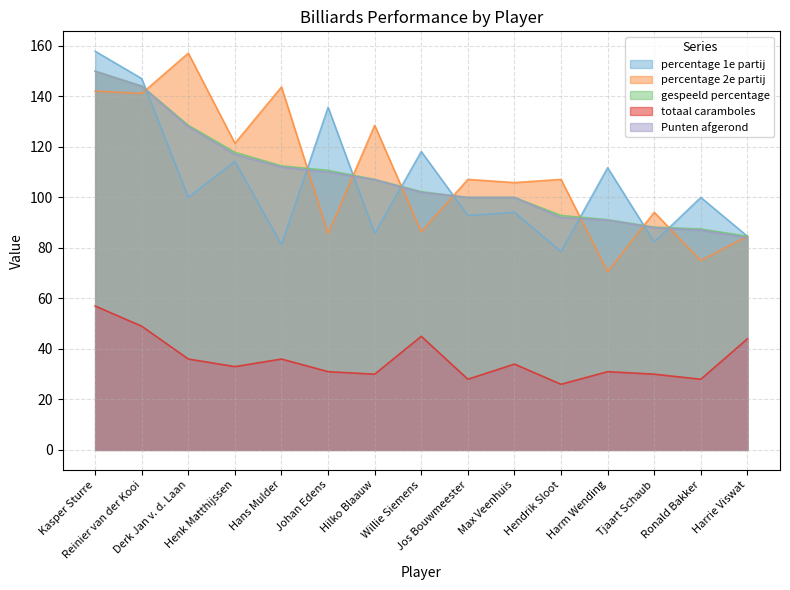

How many interior local valleys does the percentage 1e partij series have?

6